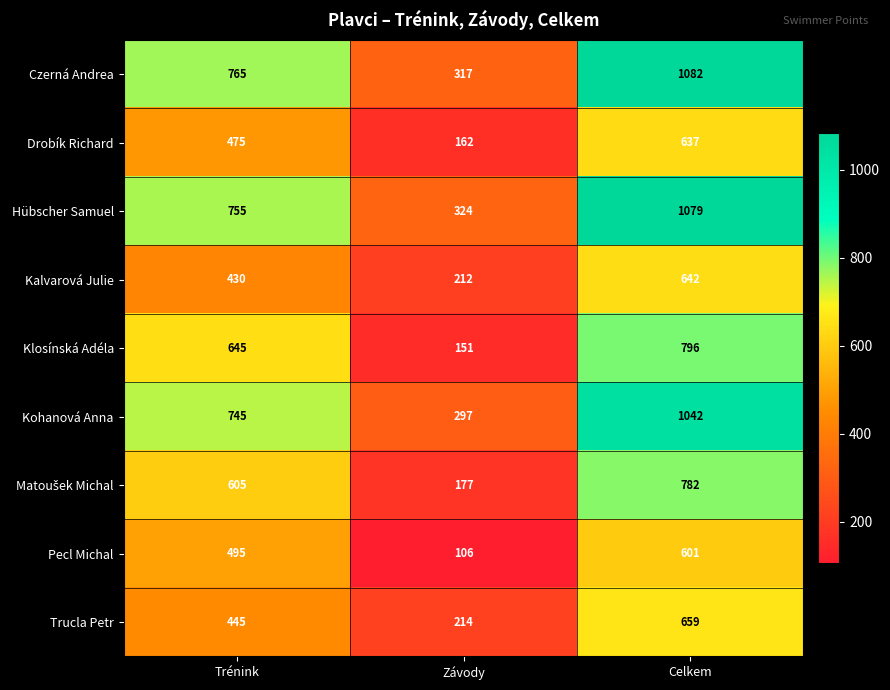

List the labels in order of Klosínská Adéla value, largest first.

Celkem, Trénink, Závody